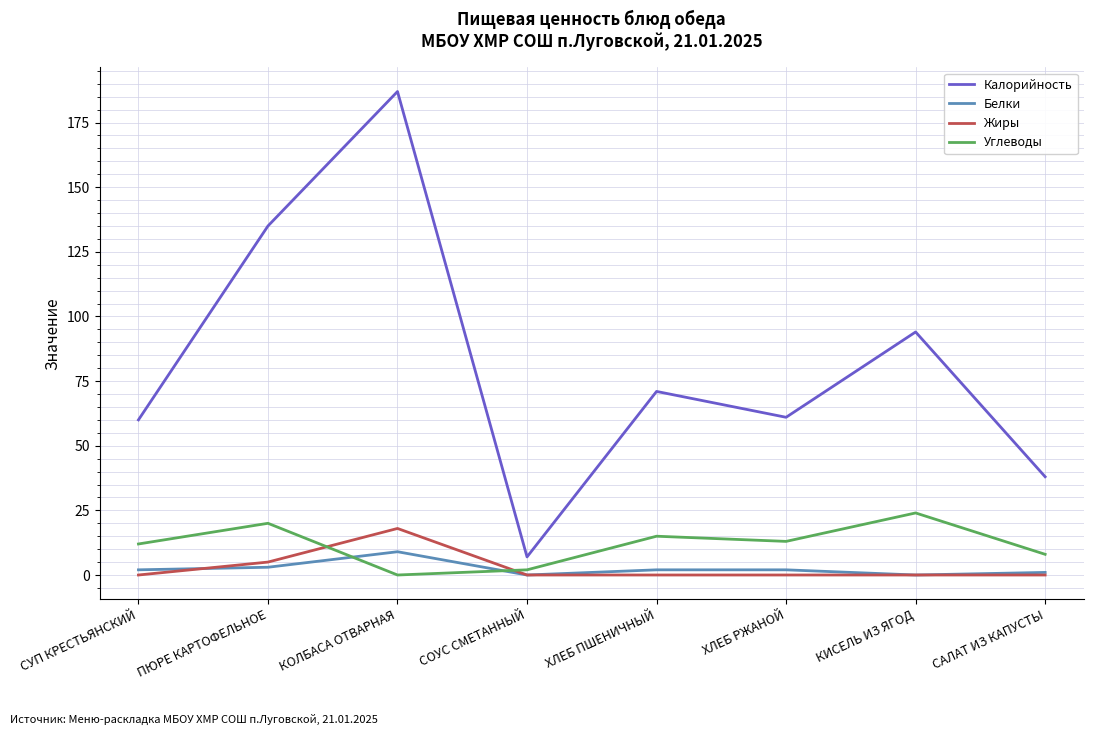

What are all the series names shown in the legend?

Калорийность, Белки, Жиры, Углеводы